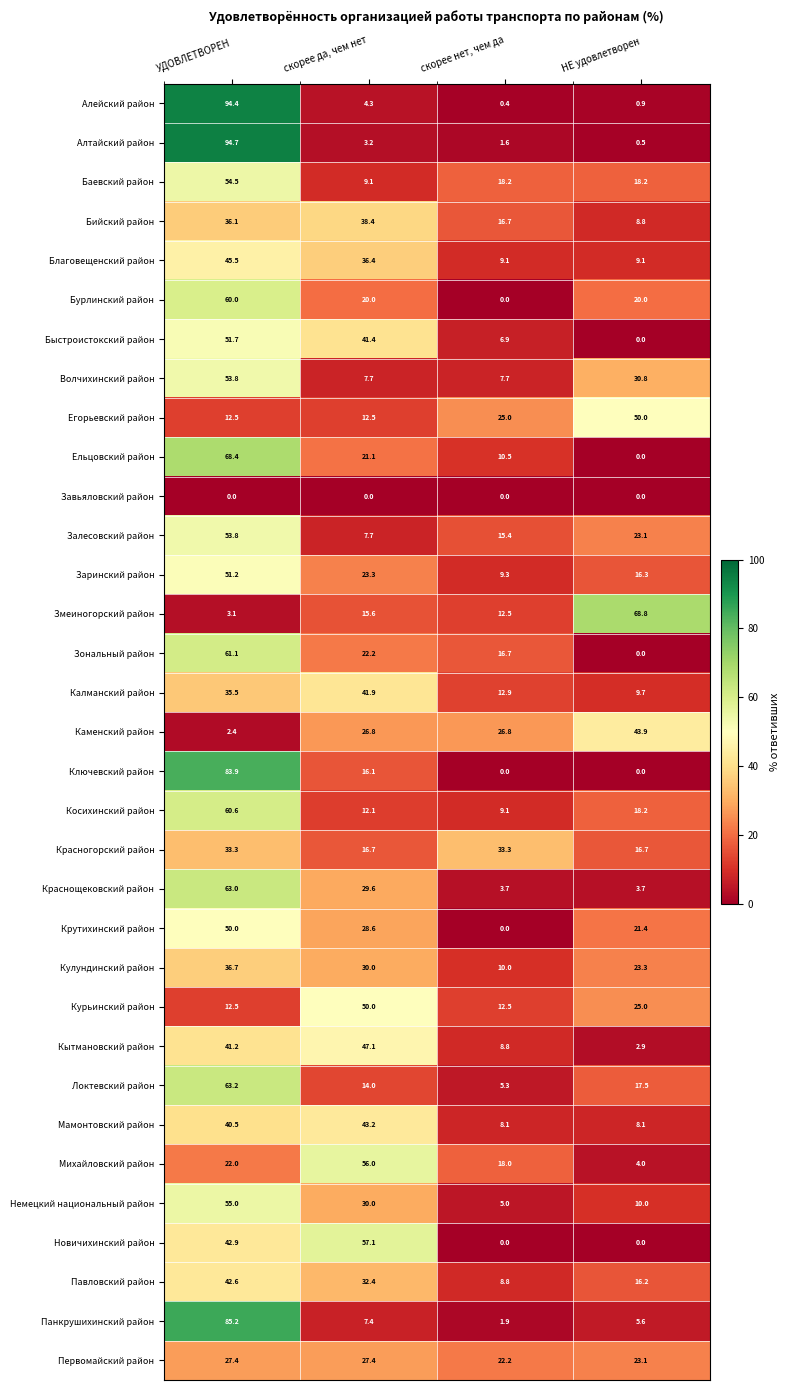

Which series changed the most between УДОВЛЕТВОРЕН and НЕ удовлетворен?

Алтайский район